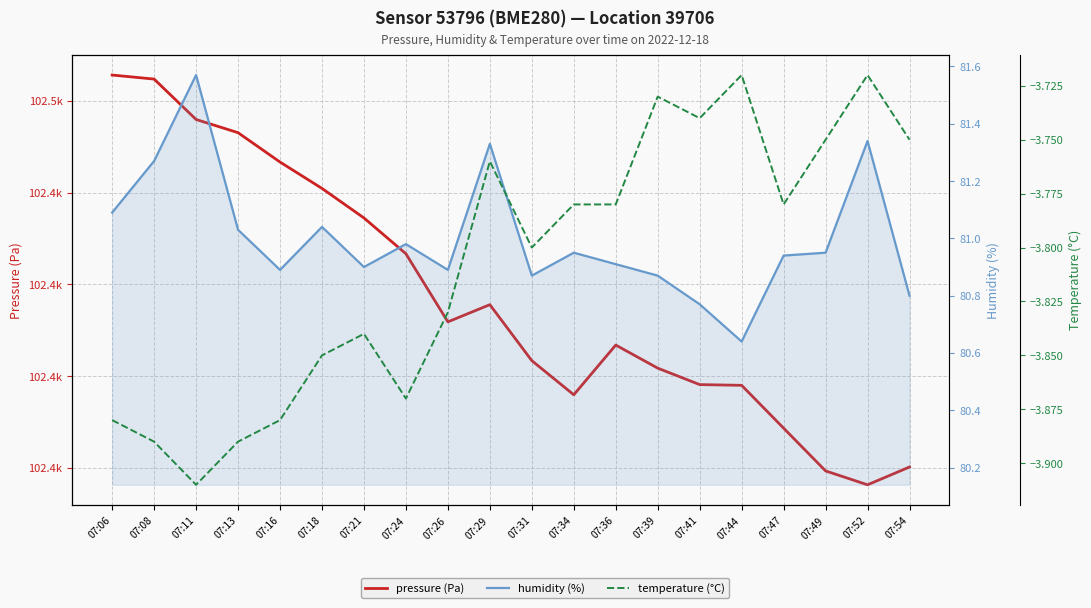

What is the difference between the maximum and minimum values in the pressure (Pa) series?

89.4